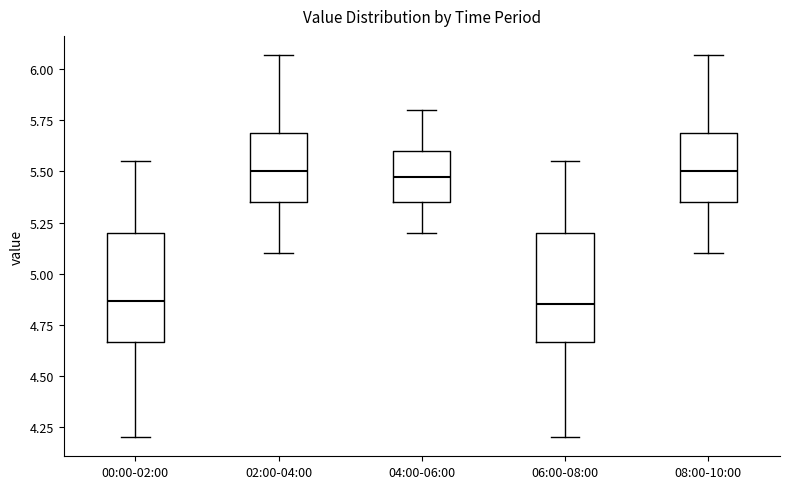

Reading left to right, transcribe this box plot: for each box, give where its median line is, the range the box spans, and where its two whiskers end, as read against the y-axis. The values are not printed on the chart, so give them approximately, as read against the axis.

00:00-02:00: median 4.85, box 4.65 to 5.20, whiskers 4.20 to 5.55
02:00-04:00: median 5.50, box 5.35 to 5.70, whiskers 5.10 to 6.05
04:00-06:00: median 5.50, box 5.35 to 5.60, whiskers 5.20 to 5.80
06:00-08:00: median 4.85, box 4.65 to 5.20, whiskers 4.20 to 5.55
08:00-10:00: median 5.50, box 5.35 to 5.70, whiskers 5.10 to 6.05